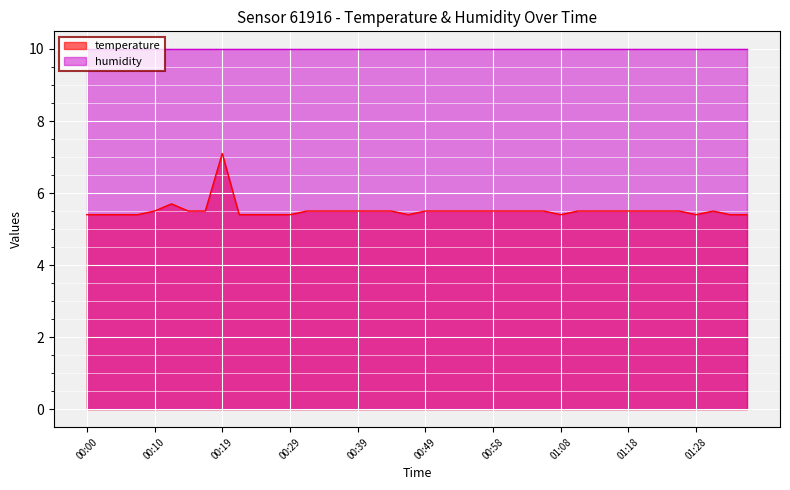

What is the difference between the maximum and minimum values?

1.7